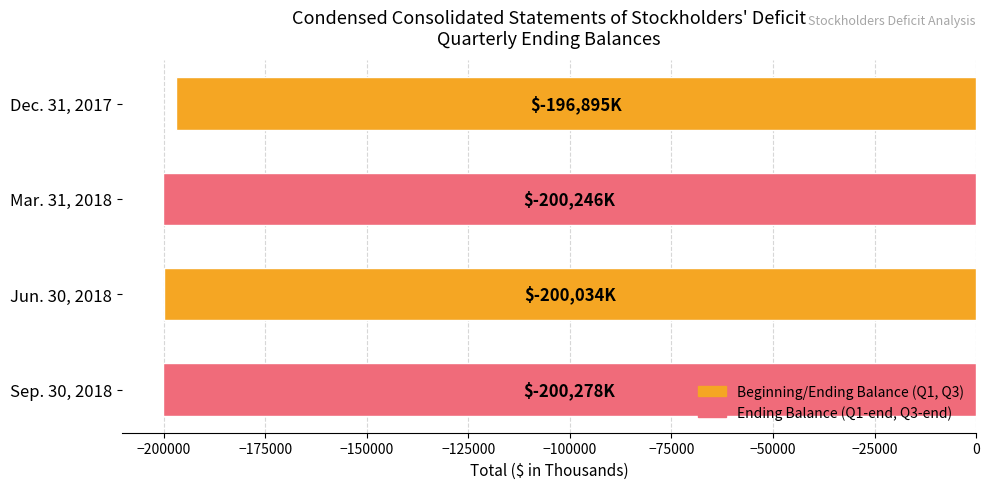

The value at Sep. 30, 2018 is -128667. True or false?

False